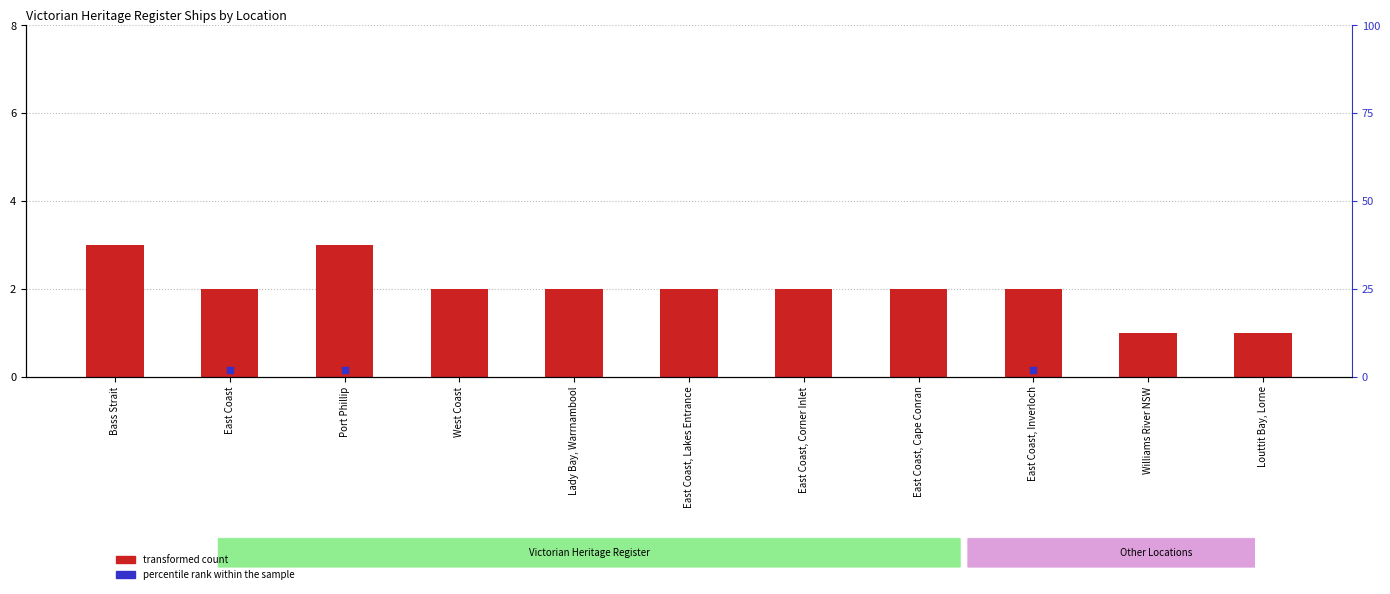

Approximately how many times larger is the value at Williams River NSW compared to Louttit Bay, Lorne?

1.0